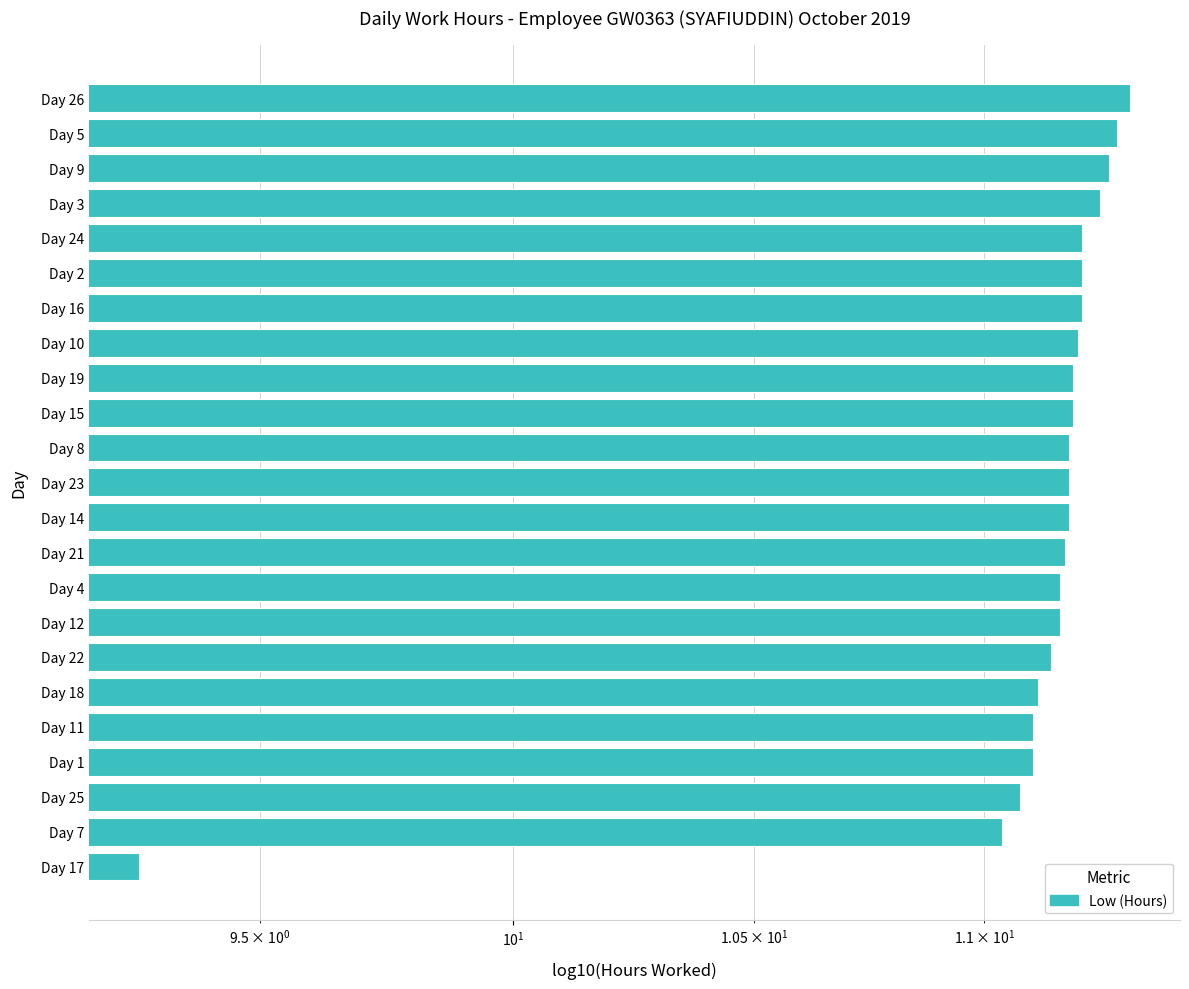

How many distinct data groups are displayed?

1